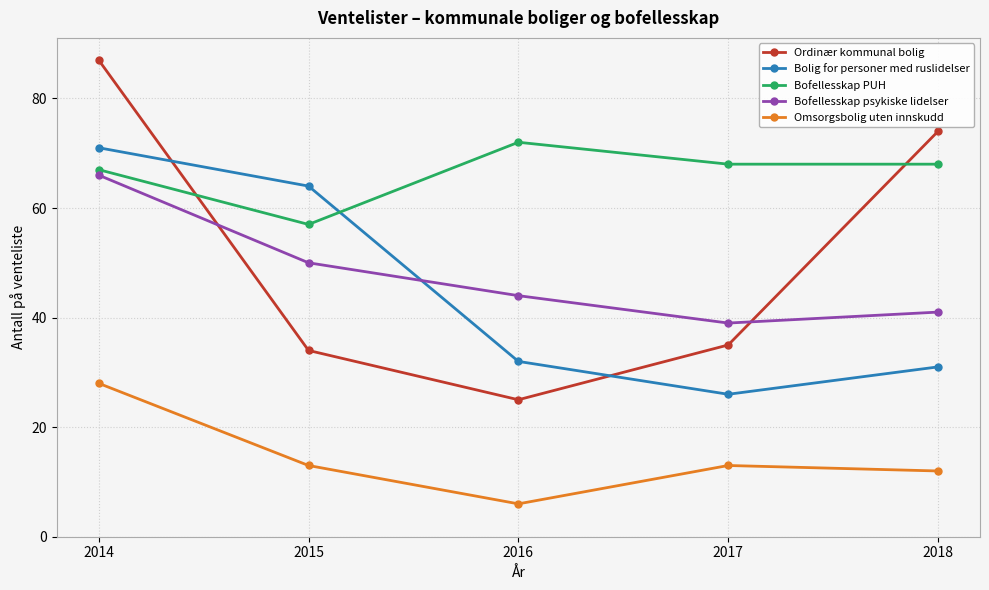

Reading left to right, transcribe all the data shown in this chart.

Ordinær kommunal bolig: 87	34	25	35	74
Bolig for personer med ruslidelser: 71	64	32	26	31
Bofellesskap PUH: 67	57	72	68	68
Bofellesskap psykiske lidelser: 66	50	44	39	41
Omsorgsbolig uten innskudd: 28	13	6	13	12